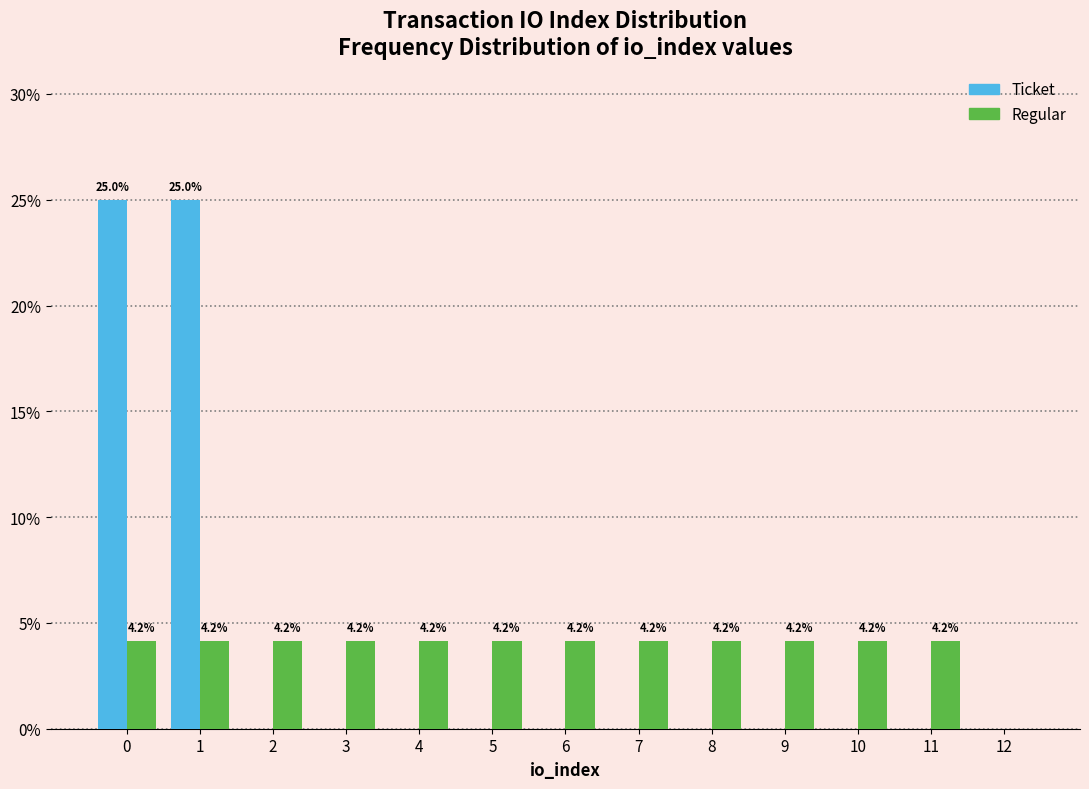

Reading right to left, extract all data points from this chart.

Ticket: 12=0.0	11=0.0	10=0.0	9=0.0	8=0.0	7=0.0	6=0.0	5=0.0	4=0.0	3=0.0	2=0.0	1=25.0	0=25.0
Regular: 12=0.0	11=4.2	10=4.2	9=4.2	8=4.2	7=4.2	6=4.2	5=4.2	4=4.2	3=4.2	2=4.2	1=4.2	0=4.2